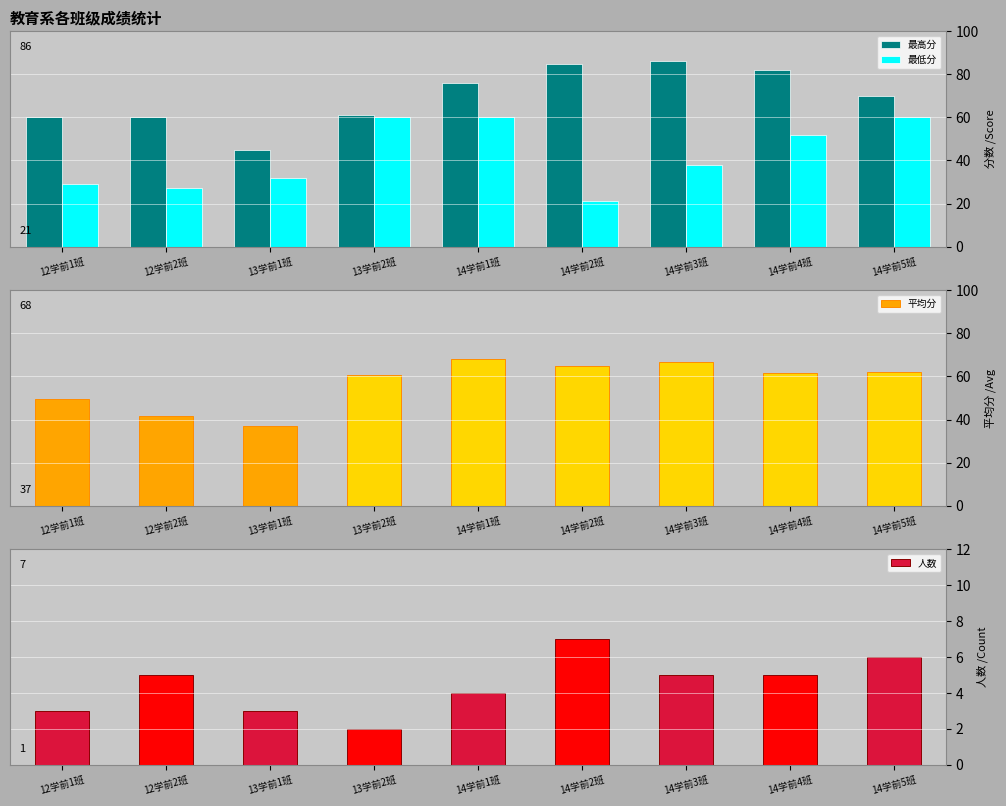

What is the total value across all series at 13学前2班?

183.5